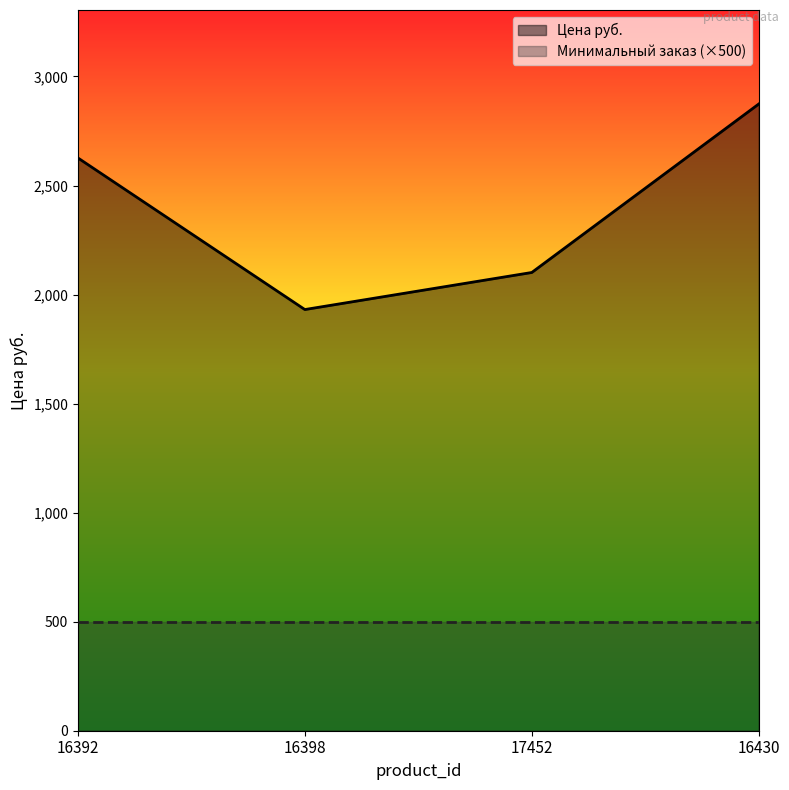

How many values are below 2626?

2